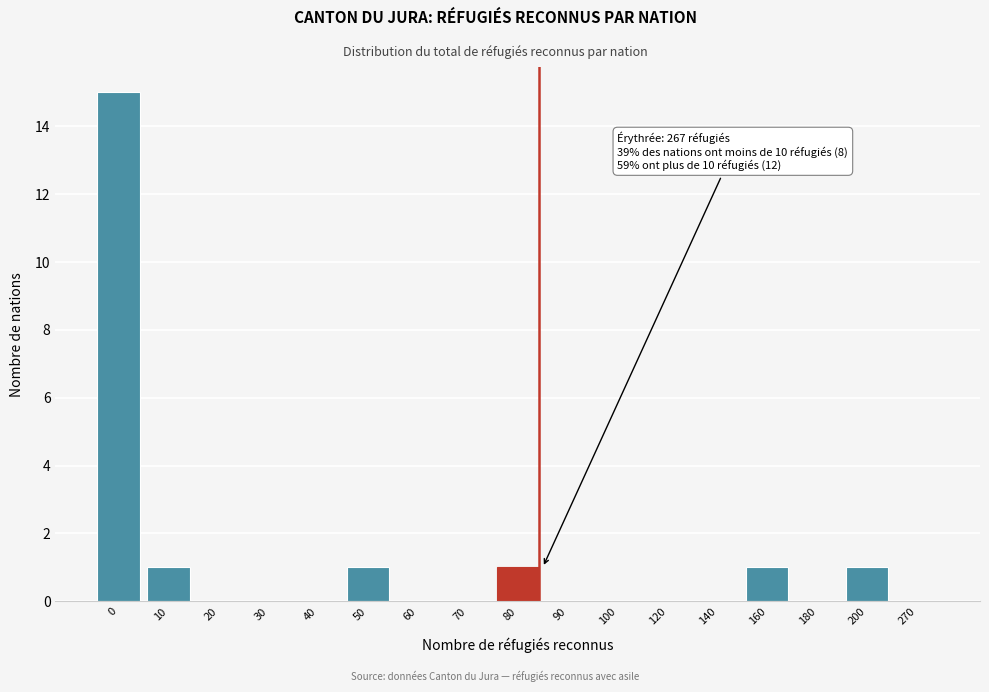

Reading left to right, list all the values displayed in this chart.

0=15	10=1	20=0	30=0	40=0	50=1	60=0	70=0	80=1	90=0	100=0	120=0	140=0	160=1	180=0	200=1	270=0